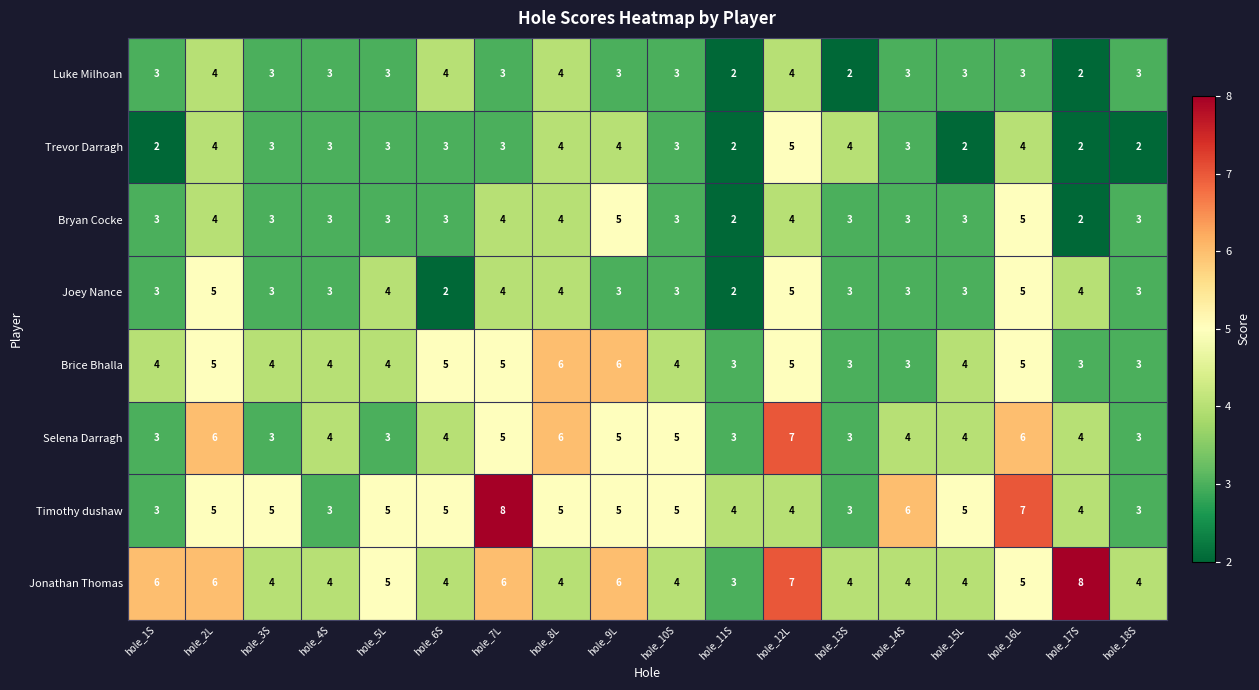

The value of Jonathan Thomas at hole_3S is 6. True or false?

False